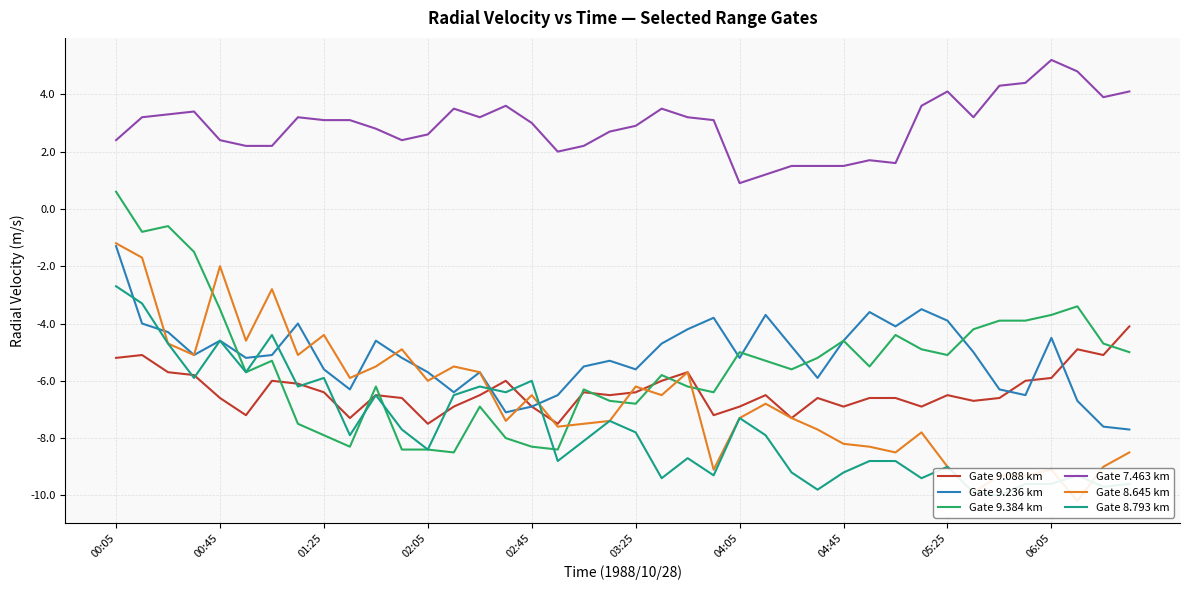

Which series has the widest spread of values?

Gate 9.384 km